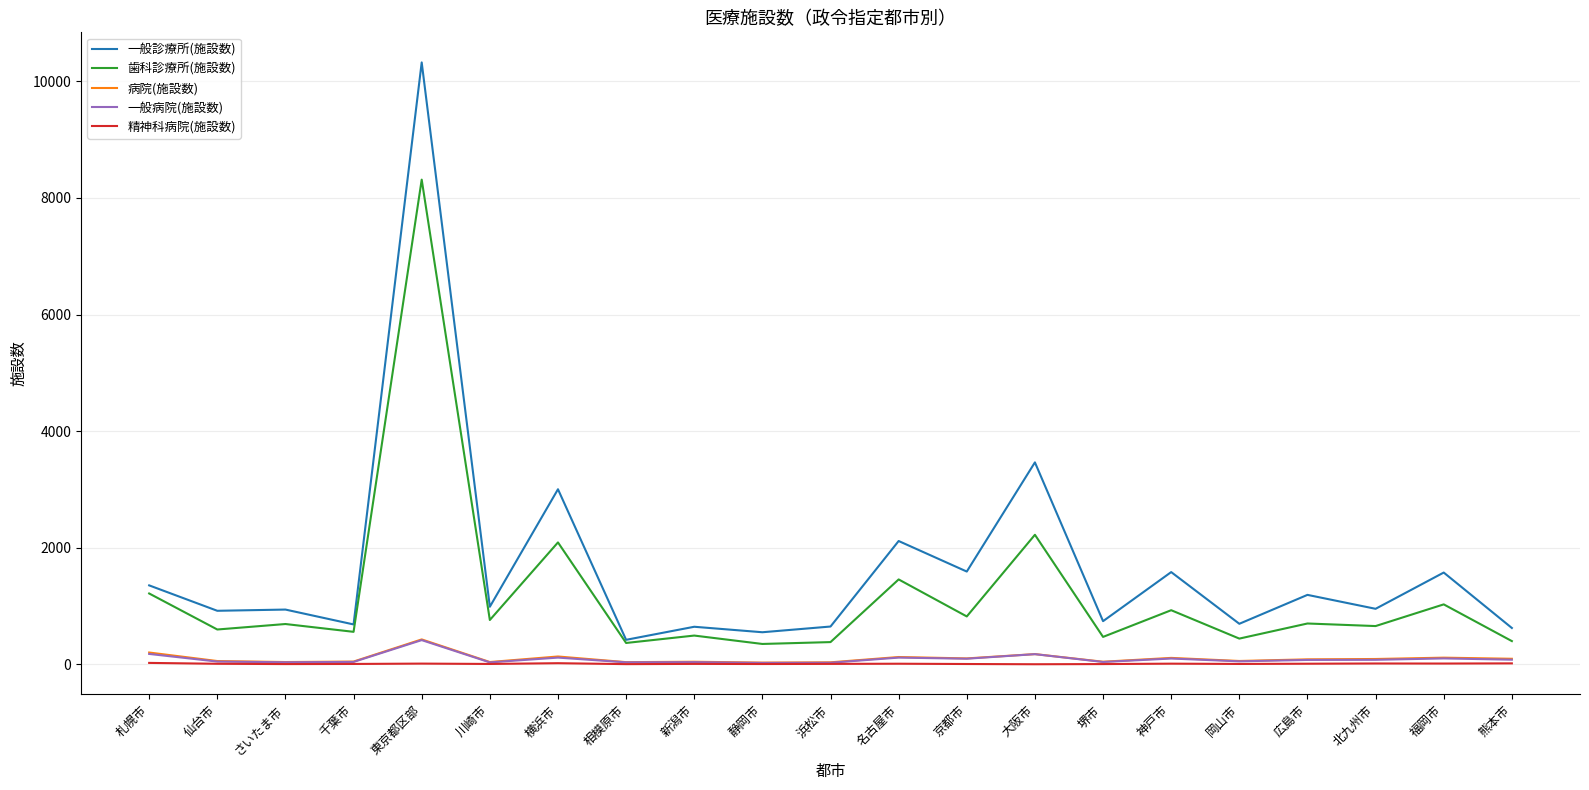

Count the number of categories in the chart.

21